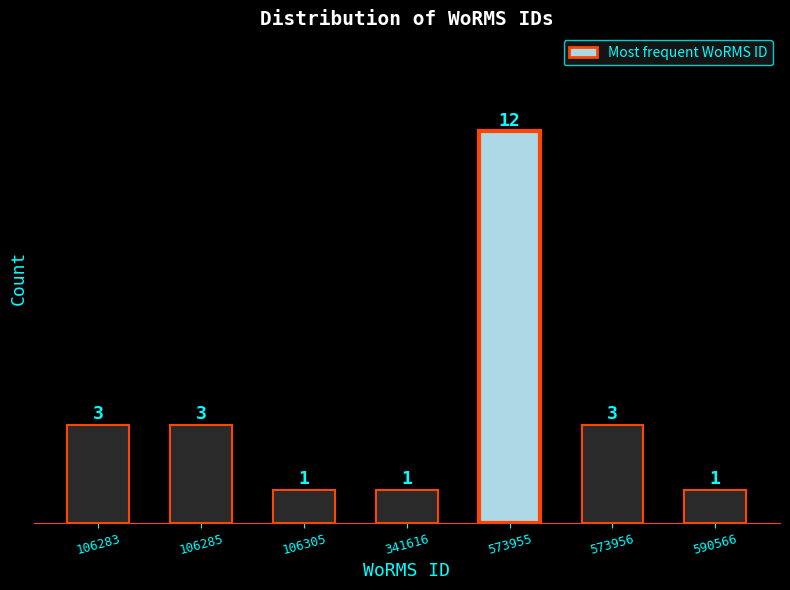

Reading left to right, list all the values displayed in this chart.

3	3	1	1	12	3	1